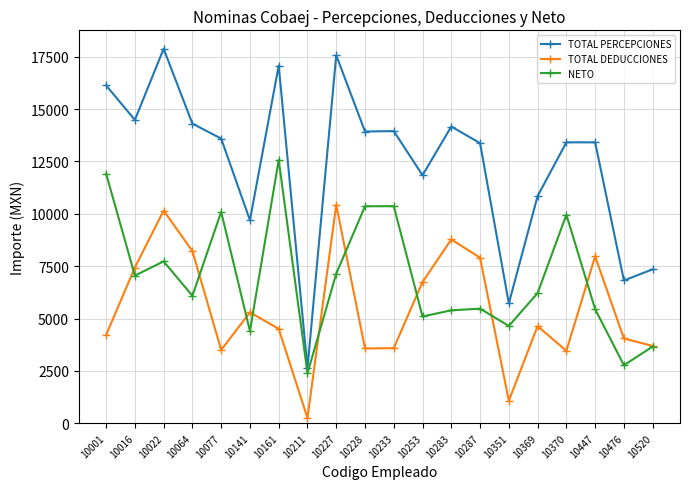

The NETO series shows 7335.5 at 10253. True or false?

False